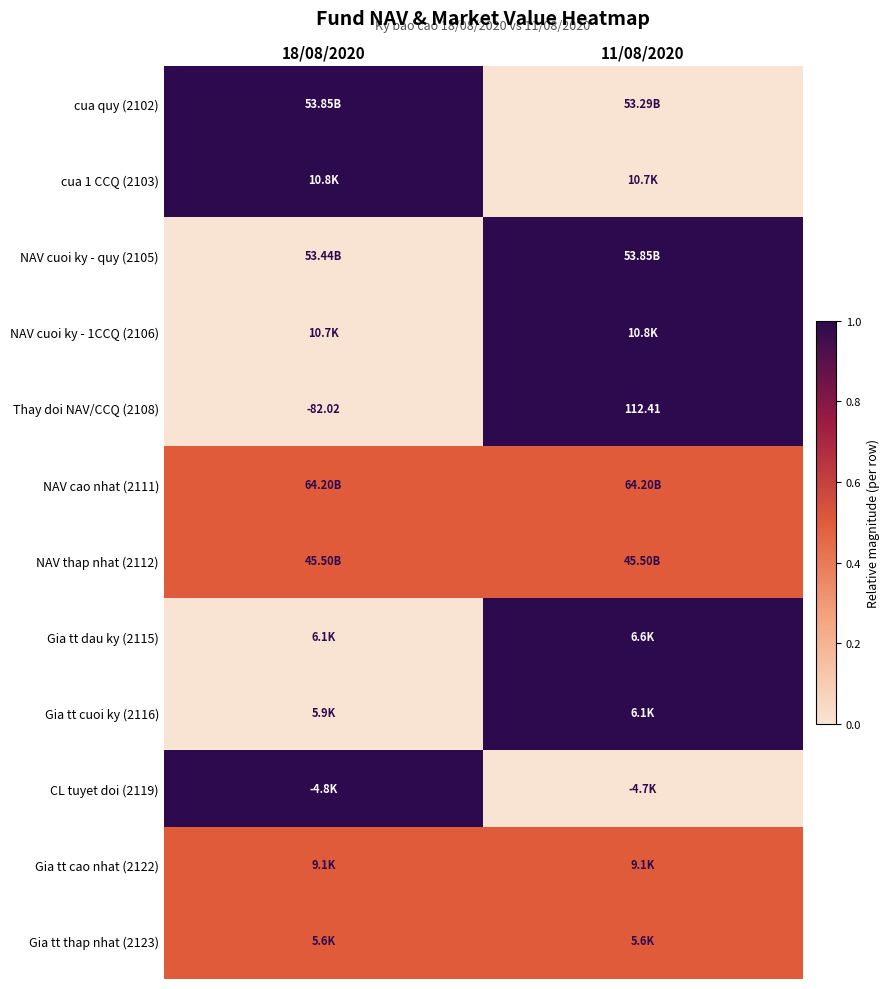

True or false: NAV cao nhat (2111) has a value of 0.8 at 18/08/2020.

False